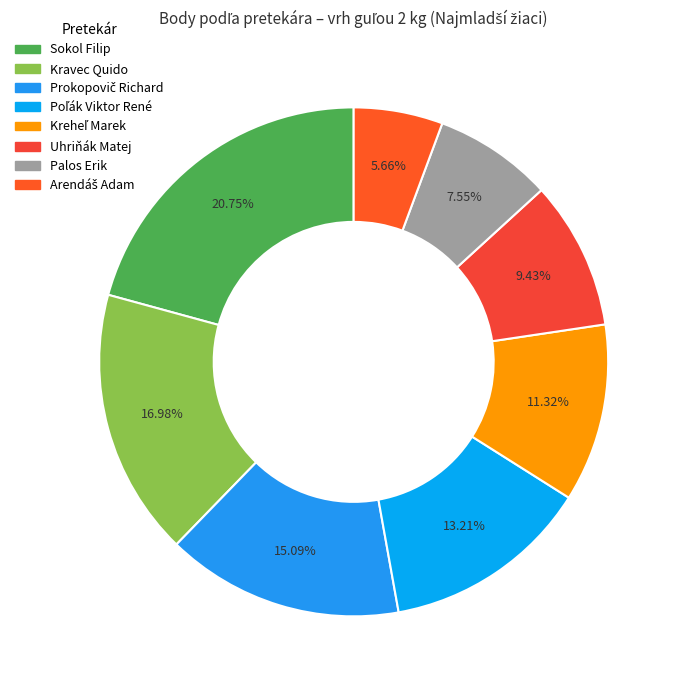

To the nearest percent, what portion does Uhriňák Matej represent?

9%